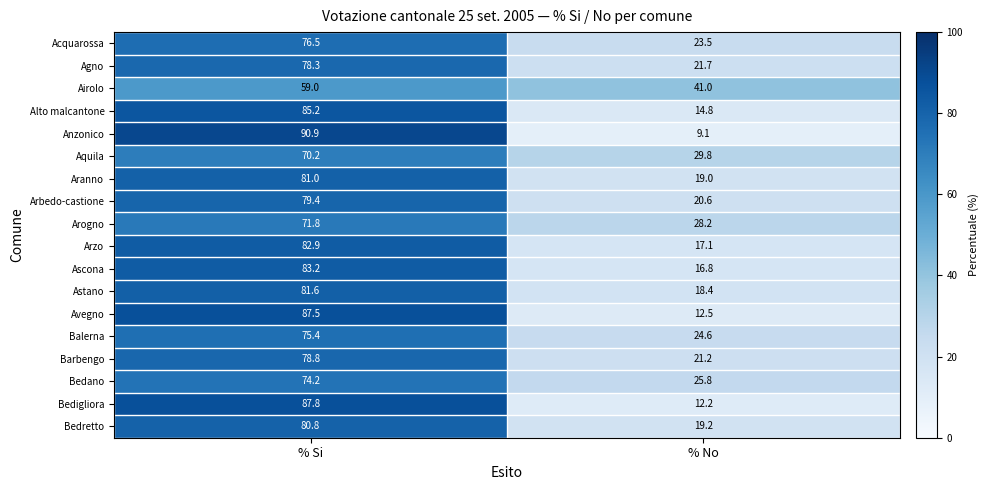

The value of Aranno at % Si is 81.0. True or false?

True